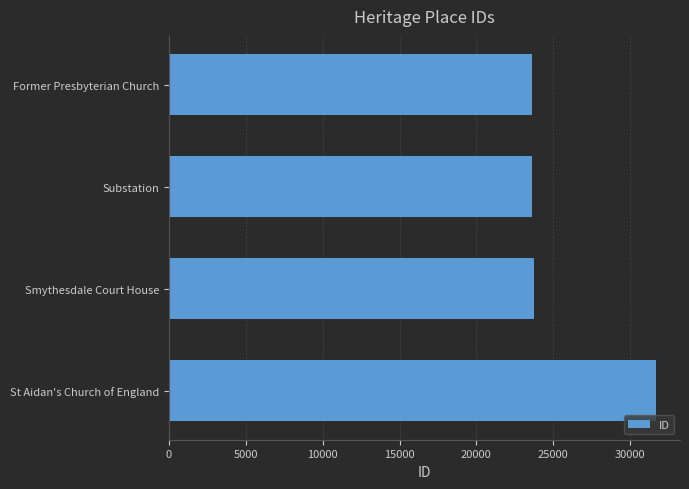

What is the label of the 3rd bar from the bottom?

Substation